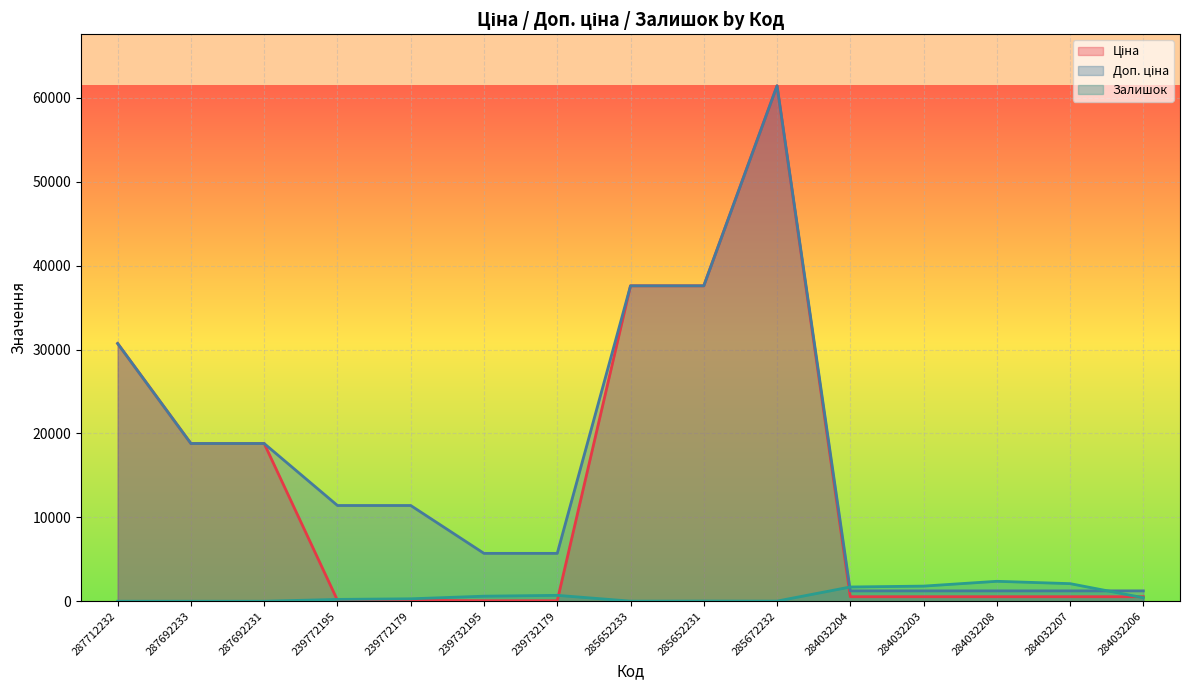

Does the chart display data point markers on the line(s)?

No